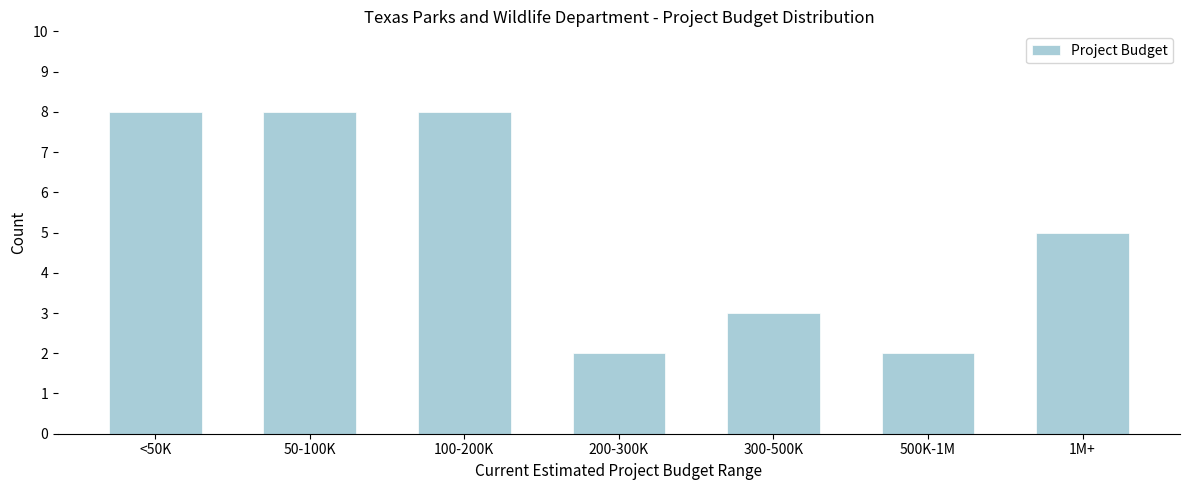

Reading left to right, extract all data points from this chart.

<50K=8	50-100K=8	100-200K=8	200-300K=2	300-500K=3	500K-1M=2	1M+=5